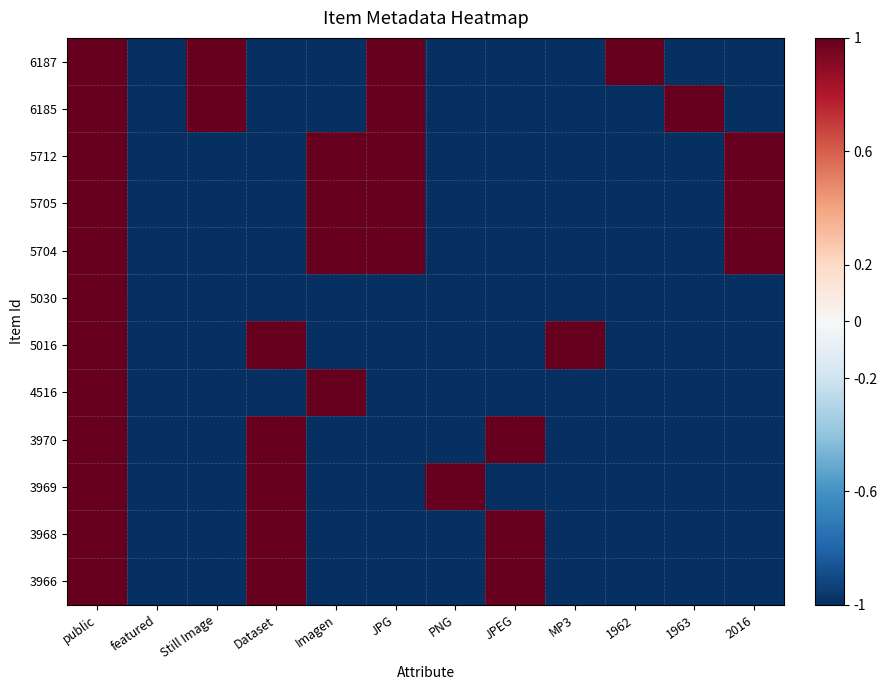

Reading right to left, transcribe all the data shown in this chart.

6187: 2016=-1	1963=-1	1962=1	MP3=-1	JPEG=-1	PNG=-1	JPG=1	Imagen=-1	Dataset=-1	Still Image=1	featured=-1	public=1
6185: 2016=-1	1963=1	1962=-1	MP3=-1	JPEG=-1	PNG=-1	JPG=1	Imagen=-1	Dataset=-1	Still Image=1	featured=-1	public=1
5712: 2016=1	1963=-1	1962=-1	MP3=-1	JPEG=-1	PNG=-1	JPG=1	Imagen=1	Dataset=-1	Still Image=-1	featured=-1	public=1
5705: 2016=1	1963=-1	1962=-1	MP3=-1	JPEG=-1	PNG=-1	JPG=1	Imagen=1	Dataset=-1	Still Image=-1	featured=-1	public=1
5704: 2016=1	1963=-1	1962=-1	MP3=-1	JPEG=-1	PNG=-1	JPG=1	Imagen=1	Dataset=-1	Still Image=-1	featured=-1	public=1
5030: 2016=-1	1963=-1	1962=-1	MP3=-1	JPEG=-1	PNG=-1	JPG=-1	Imagen=-1	Dataset=-1	Still Image=-1	featured=-1	public=1
5016: 2016=-1	1963=-1	1962=-1	MP3=1	JPEG=-1	PNG=-1	JPG=-1	Imagen=-1	Dataset=1	Still Image=-1	featured=-1	public=1
4516: 2016=-1	1963=-1	1962=-1	MP3=-1	JPEG=-1	PNG=-1	JPG=-1	Imagen=1	Dataset=-1	Still Image=-1	featured=-1	public=1
3970: 2016=-1	1963=-1	1962=-1	MP3=-1	JPEG=1	PNG=-1	JPG=-1	Imagen=-1	Dataset=1	Still Image=-1	featured=-1	public=1
3969: 2016=-1	1963=-1	1962=-1	MP3=-1	JPEG=-1	PNG=1	JPG=-1	Imagen=-1	Dataset=1	Still Image=-1	featured=-1	public=1
3968: 2016=-1	1963=-1	1962=-1	MP3=-1	JPEG=1	PNG=-1	JPG=-1	Imagen=-1	Dataset=1	Still Image=-1	featured=-1	public=1
3966: 2016=-1	1963=-1	1962=-1	MP3=-1	JPEG=1	PNG=-1	JPG=-1	Imagen=-1	Dataset=1	Still Image=-1	featured=-1	public=1